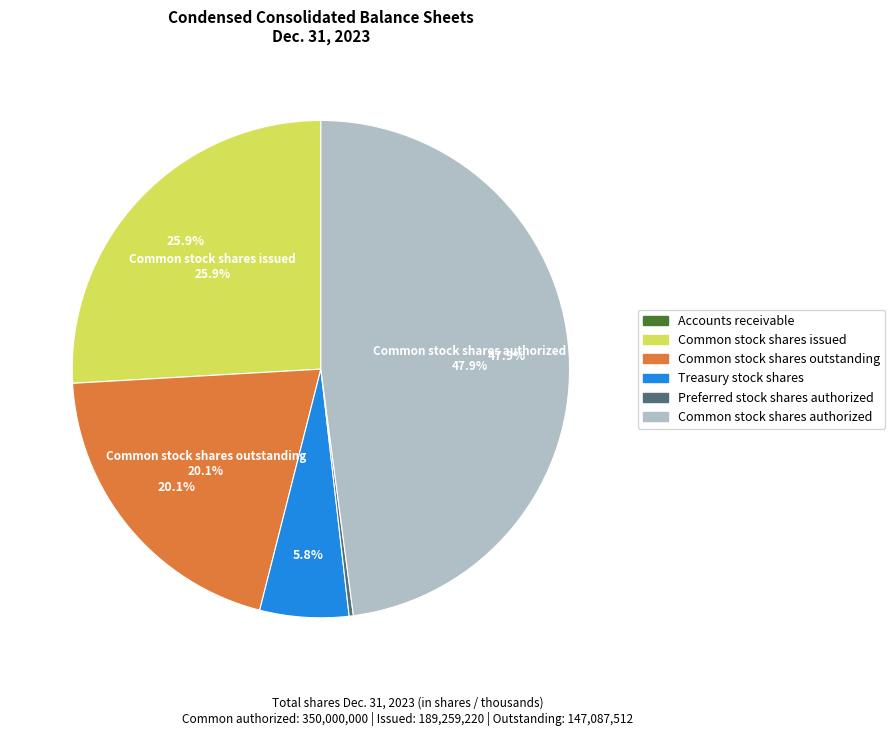

How many slices are in this pie chart?

6